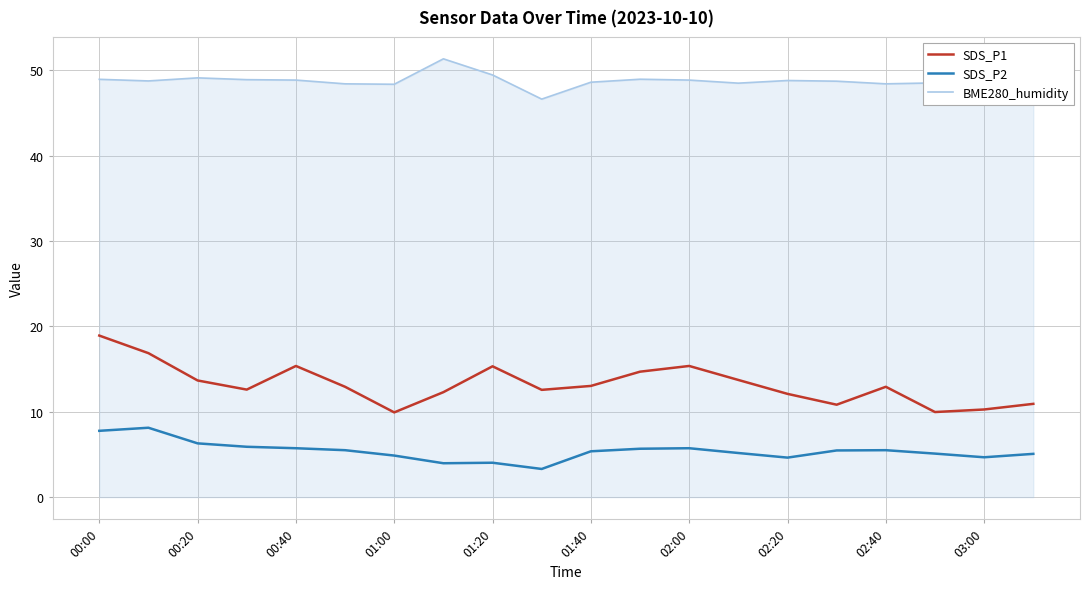

What is the lowest value of the SDS_P2 series?

3.3